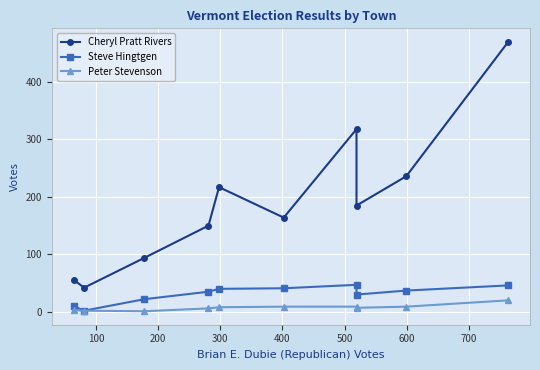

How many lines are shown in the chart?

3